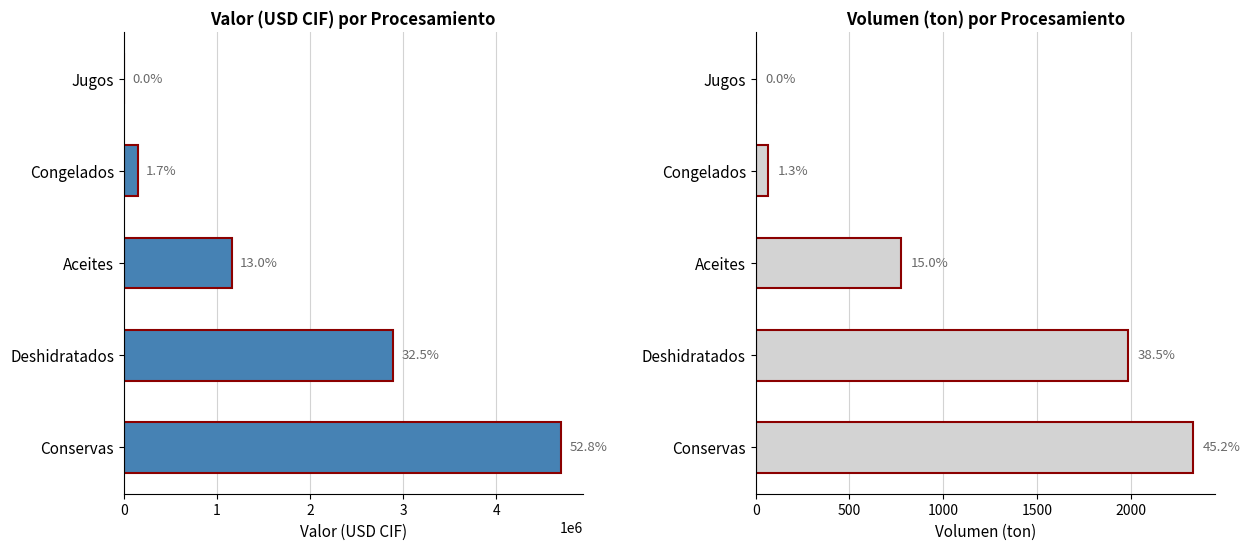

At Deshidratados, list the series in order from largest to smallest.

Valor (USD CIF), Volumen (ton)